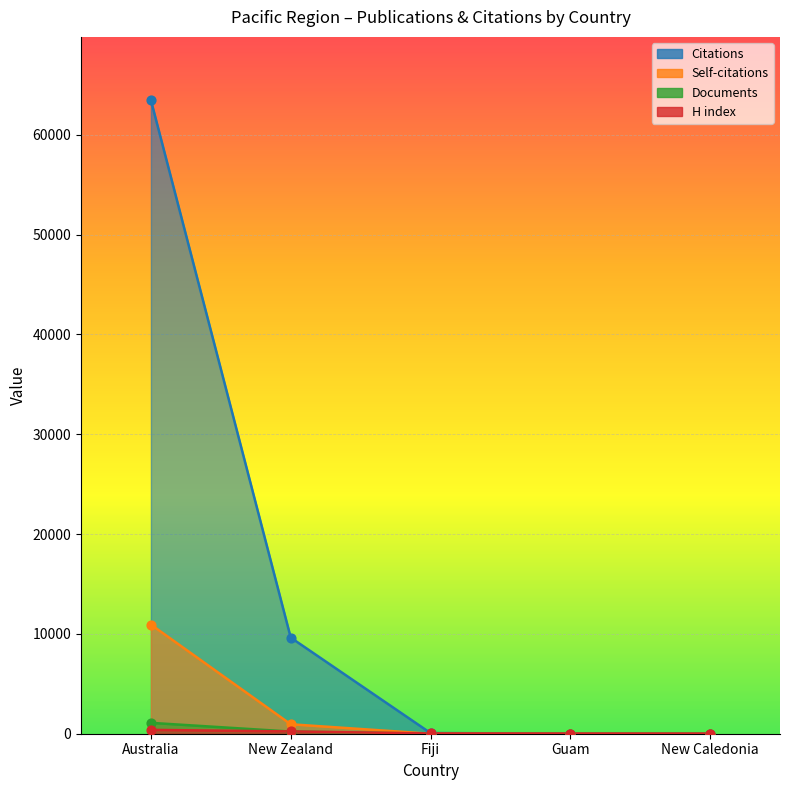

Which series has the largest total across all categories?

Citations